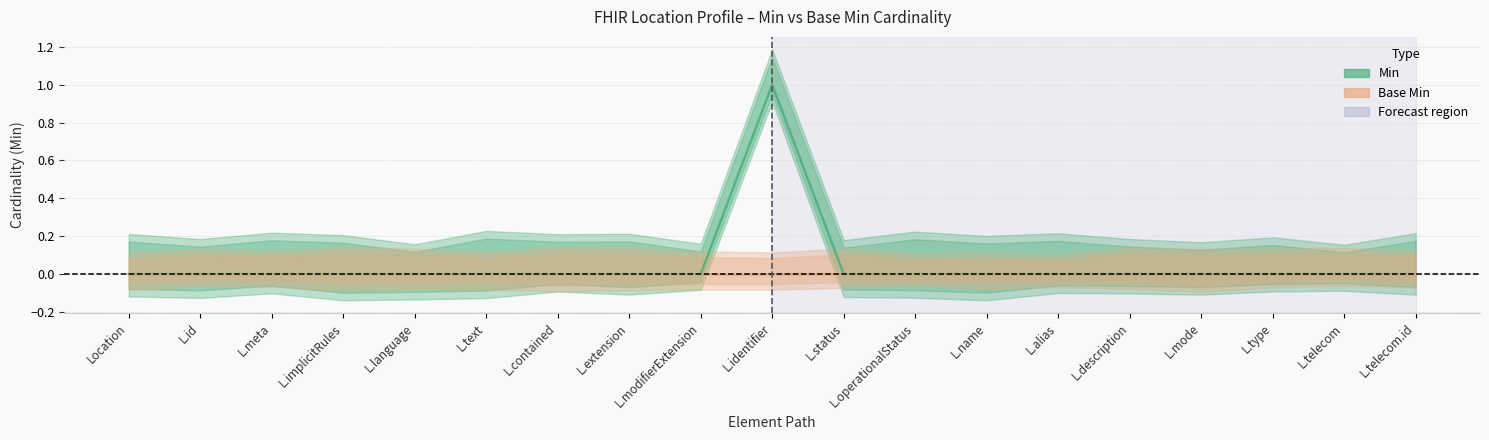

At which category is the sum across all series the highest?

L.identifier